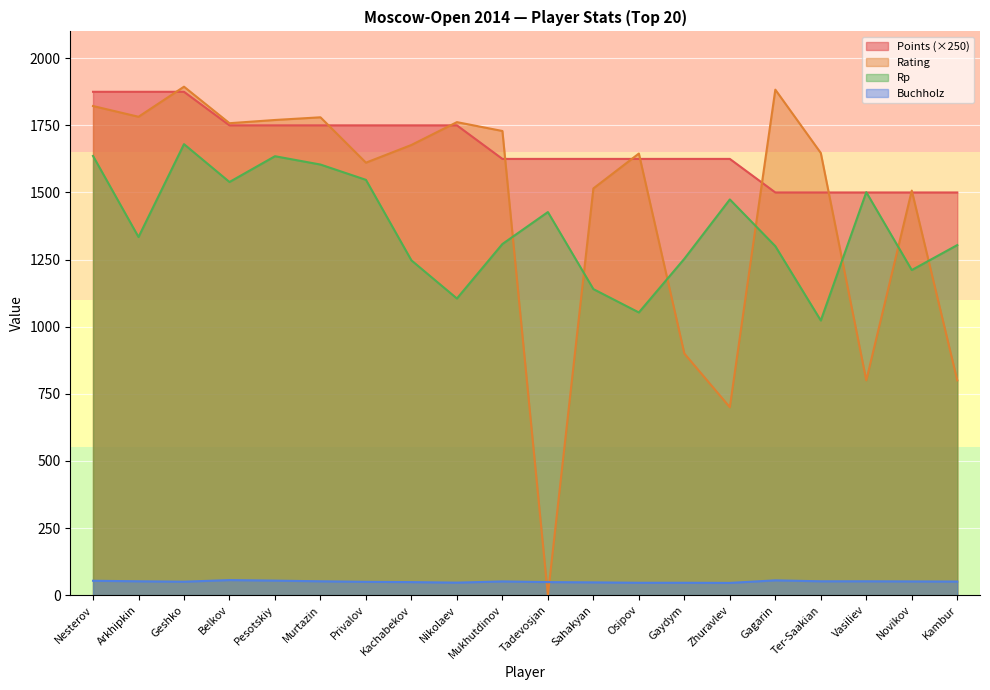

What is the minimum value for Points?

1500.0